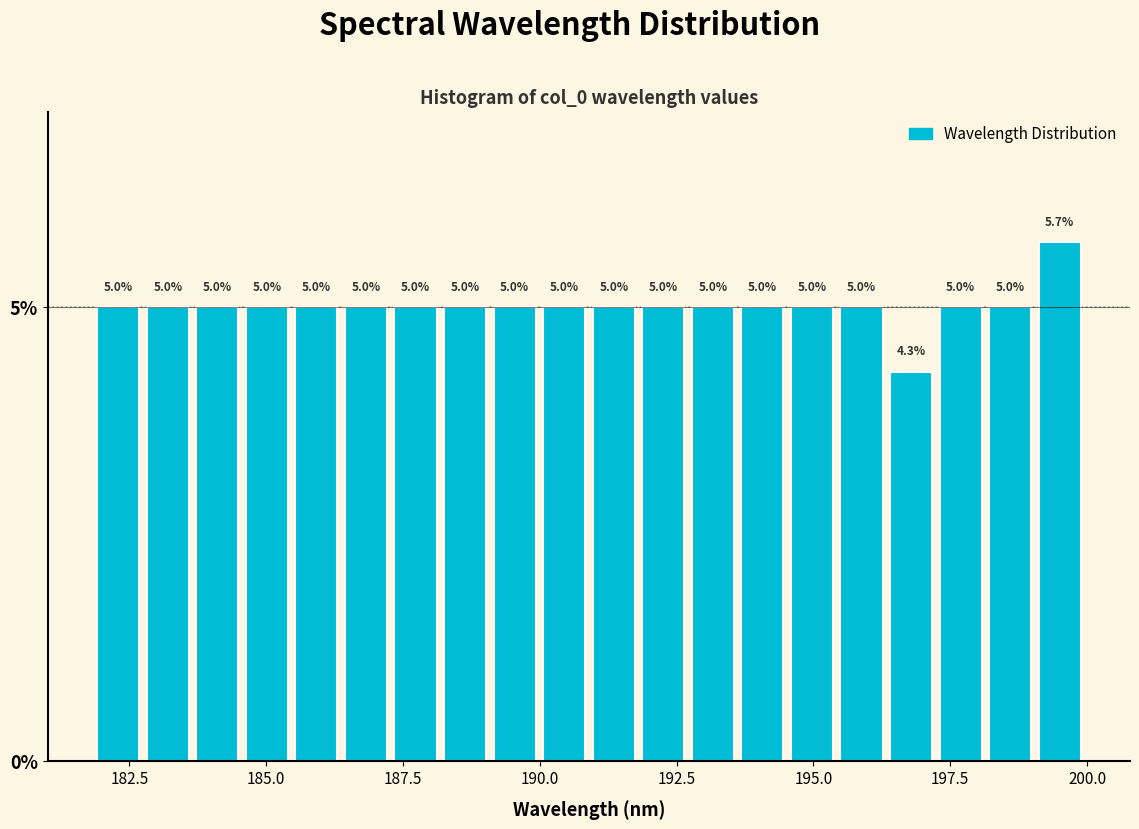

Read against the x-axis, roughly where is the centre of the tallest bar?

199.5